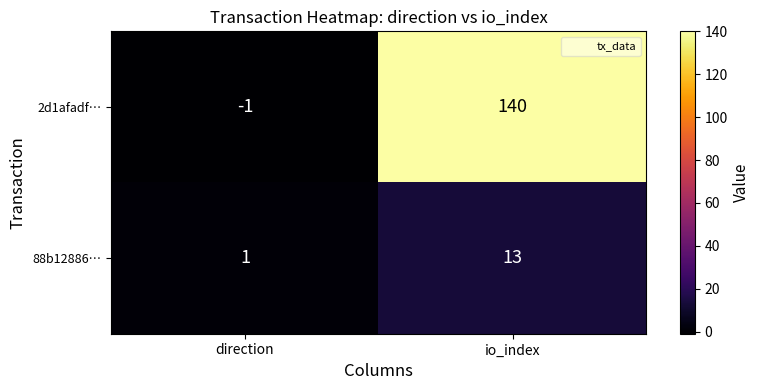

Which series has the largest total across all categories?

2d1afadf…